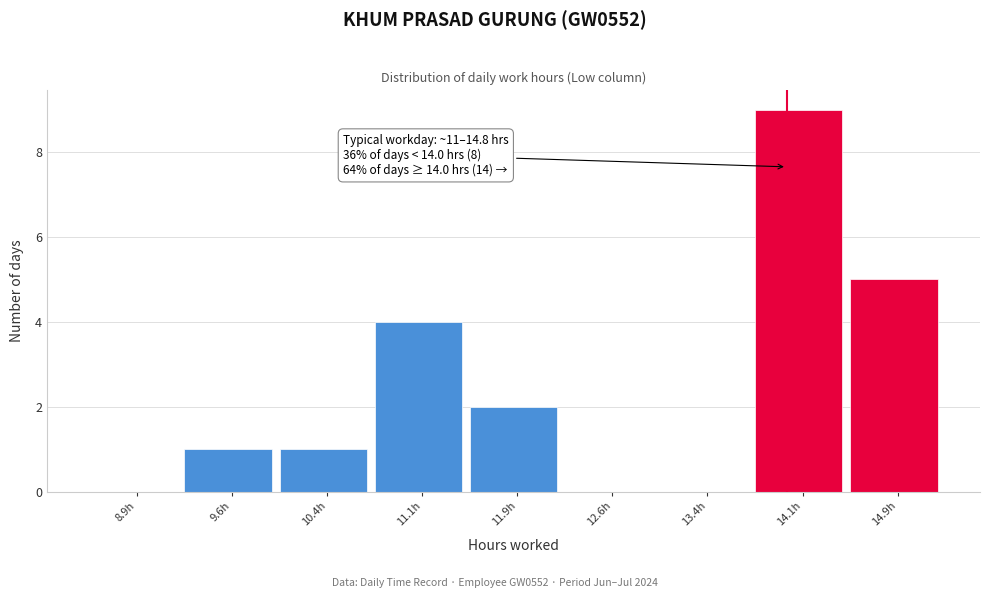

Which range on the x-axis has the tallest bar?

13.75 to 14.50